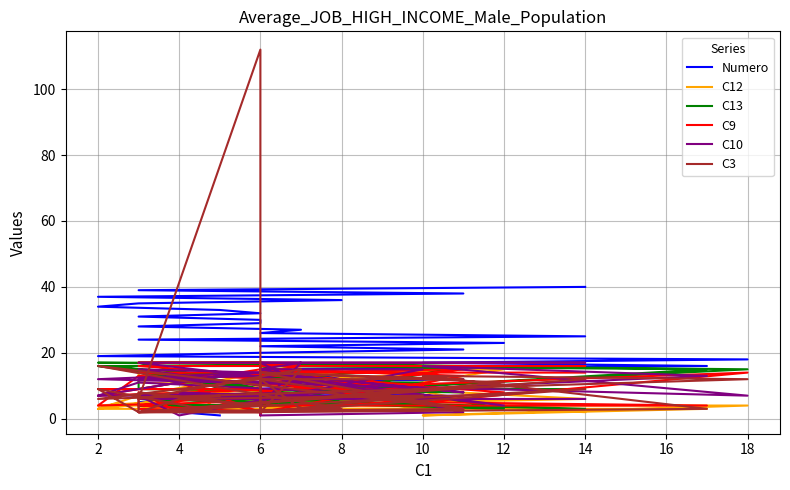

What is the value of the C3 point at the 24th from the left?

2